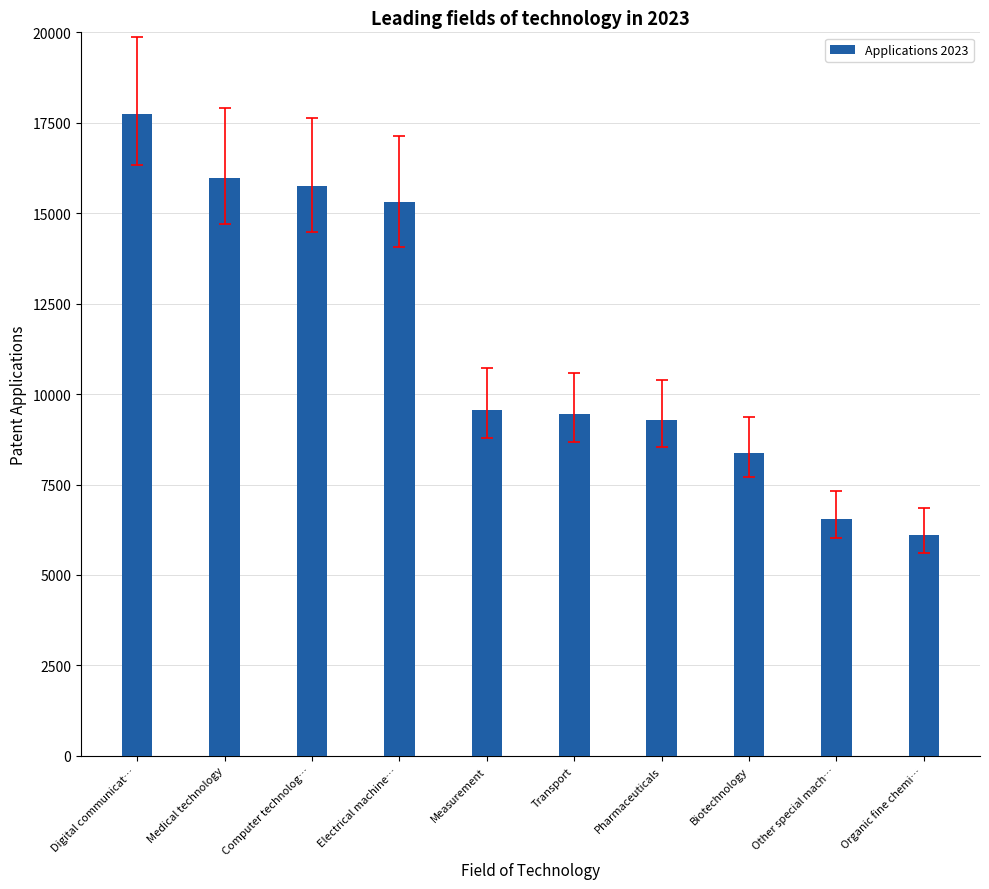

What is the greatest value displayed?

17749